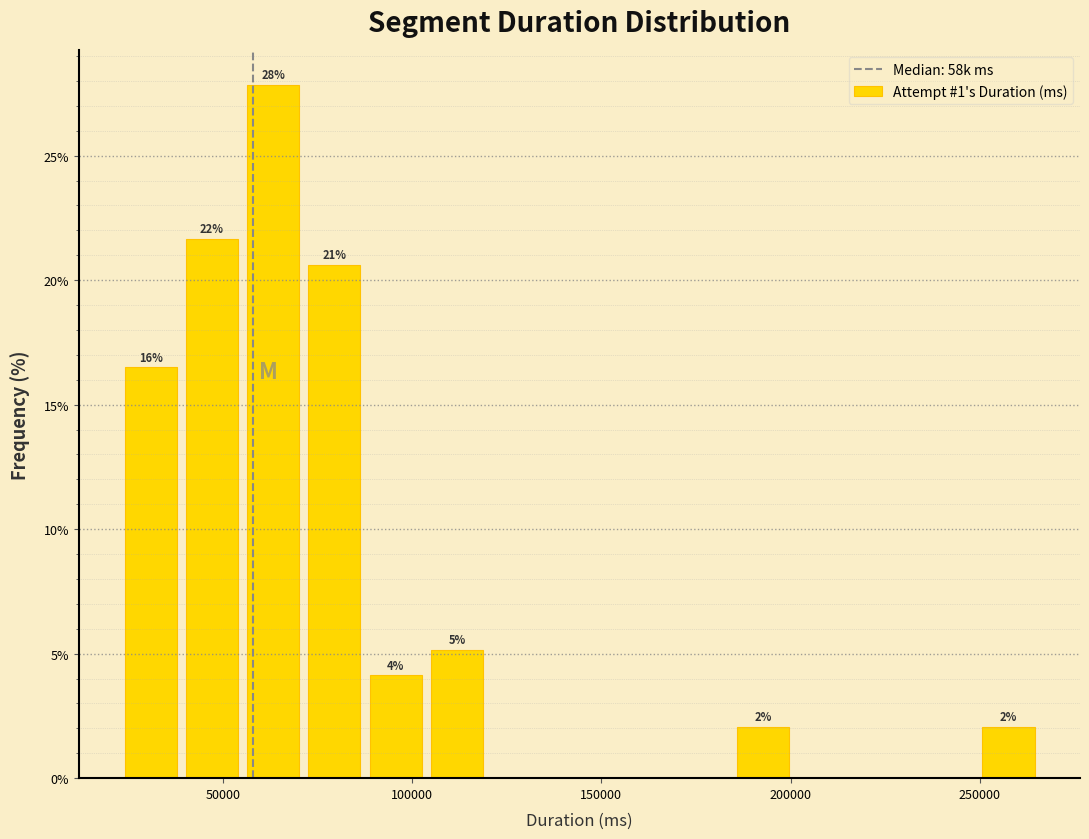

Around what value on the x-axis is the tallest bar? Give the approximate position of its centre, as read against the axis.

65000